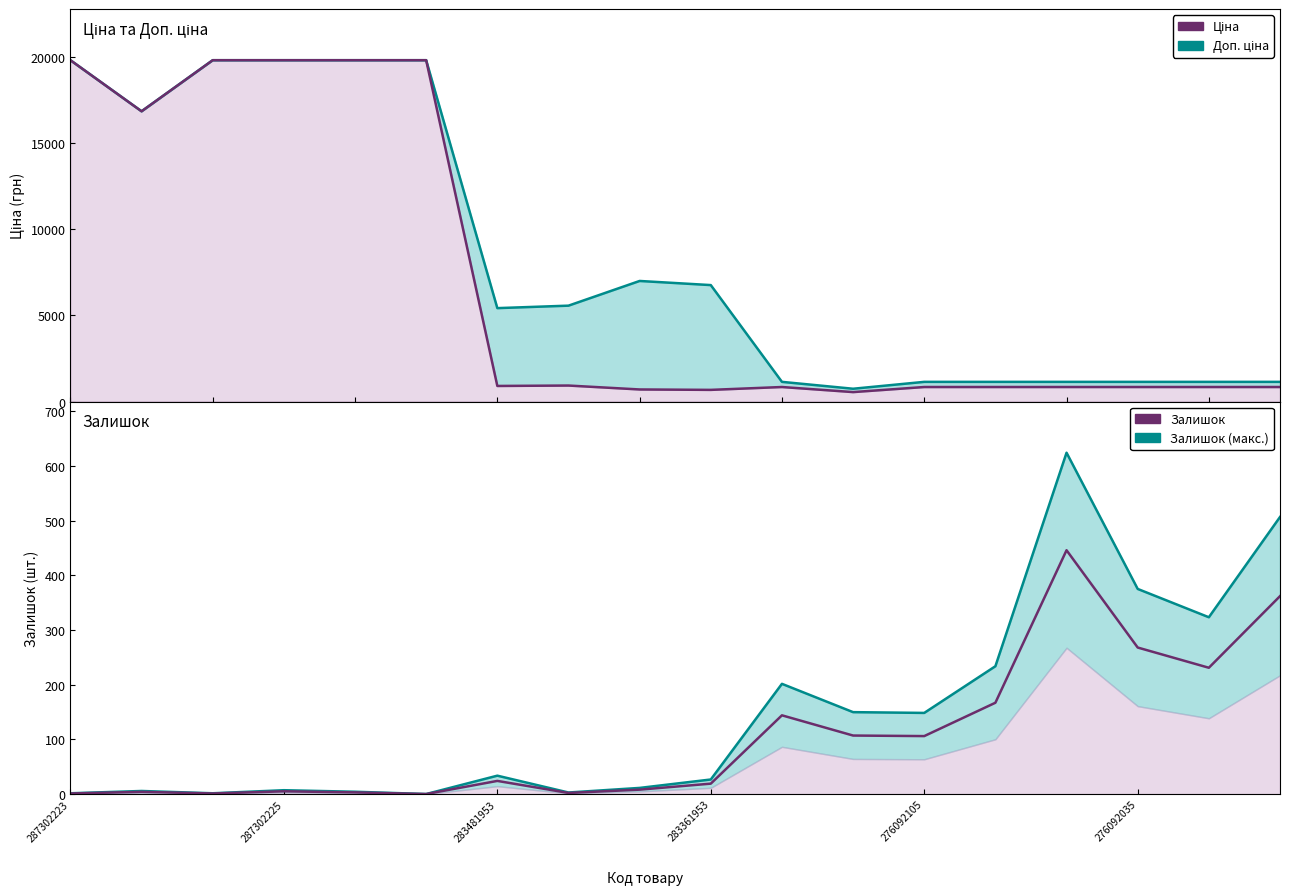

Which series has the widest spread of values?

Ціна